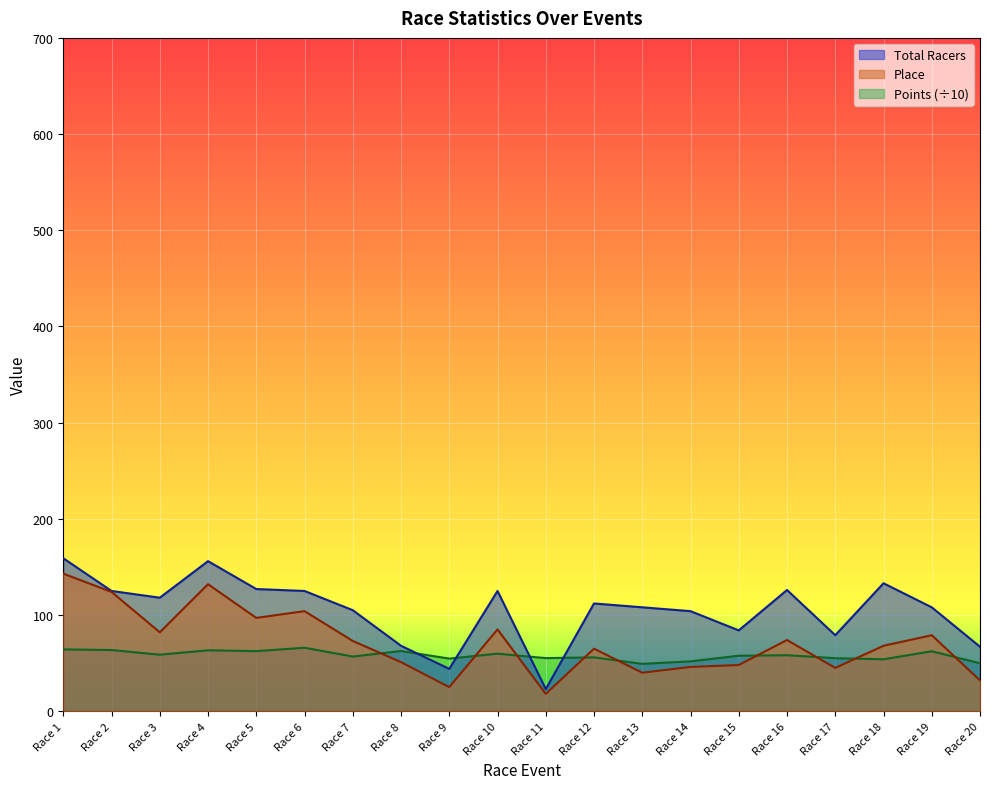

What is the difference between the highest and lowest values at Race 2?

61.4